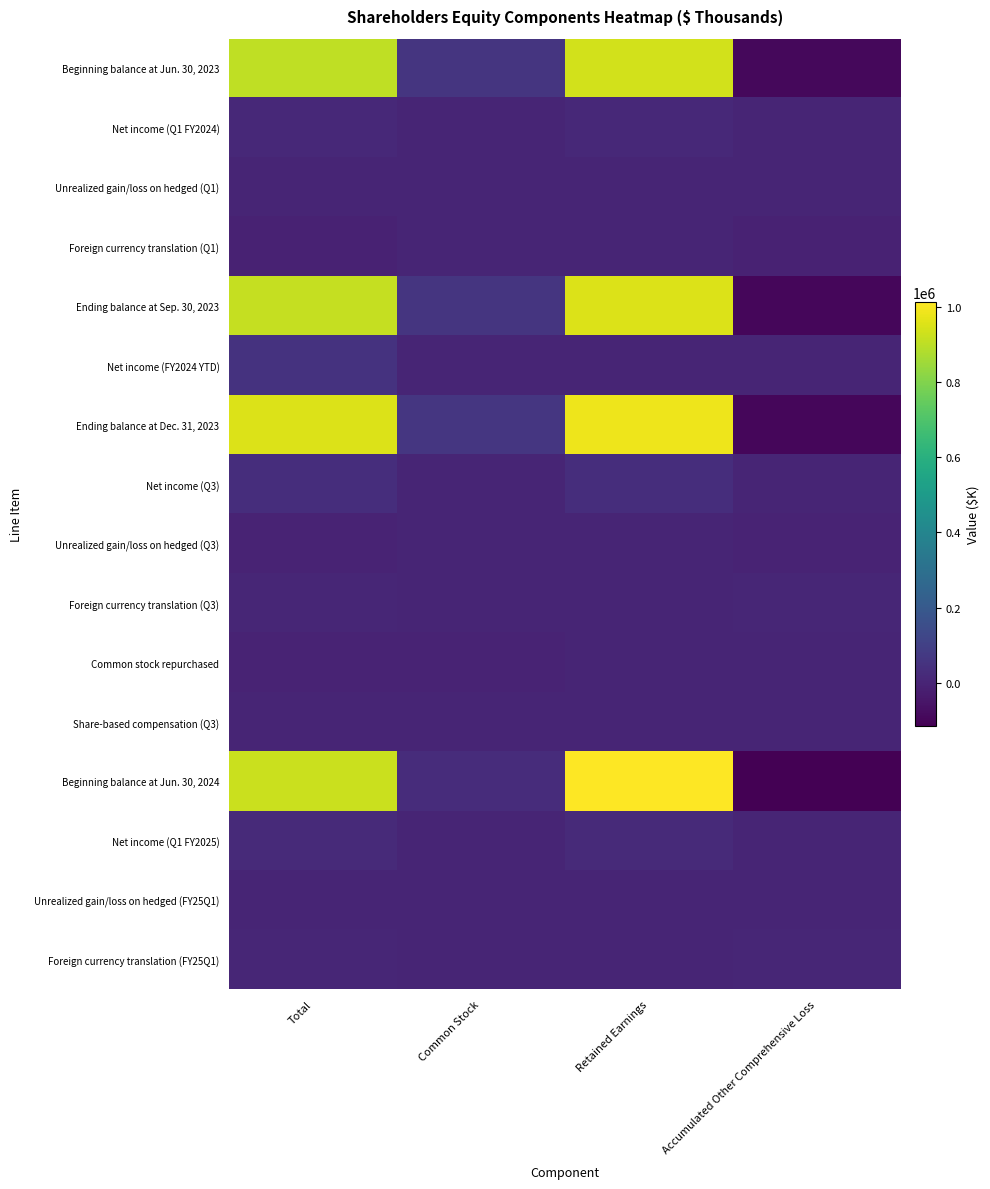

At which category is the sum across all series the highest?

Retained Earnings